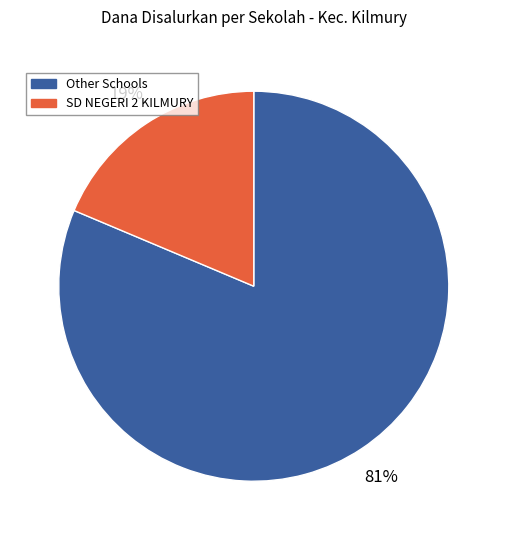

Does any single category account for the majority?

Yes